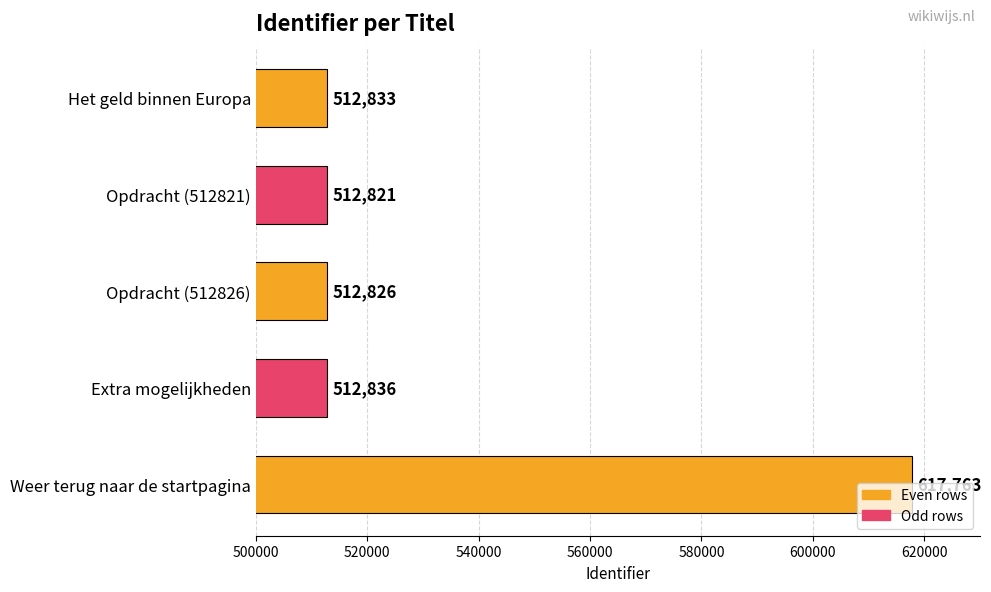

What is the difference between the values at Het geld binnen Europa and Opdracht (512821)?

12